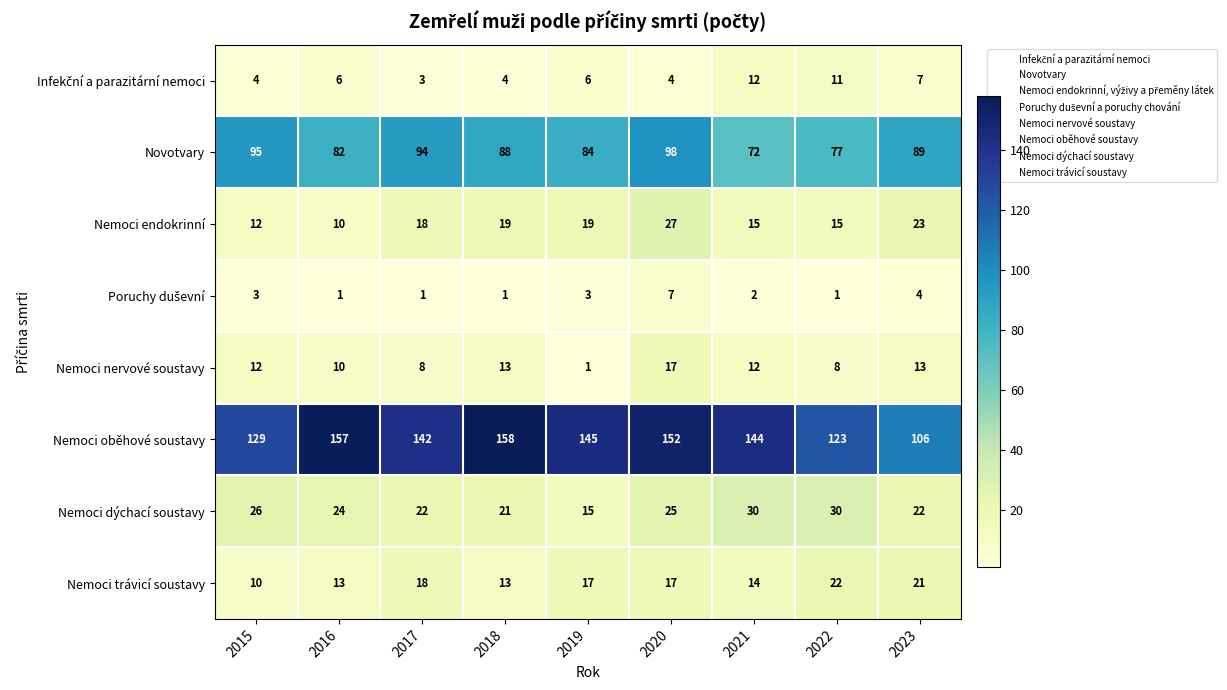

Which series has the widest spread of values?

Nemoci oběhové soustavy